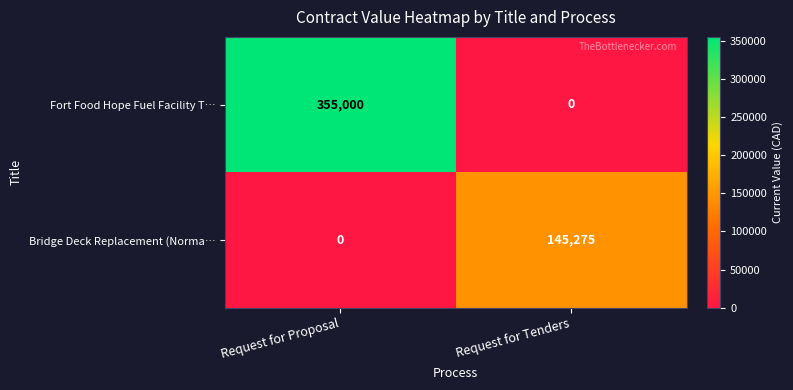

Which category has the highest value across all series?

Request for Proposal